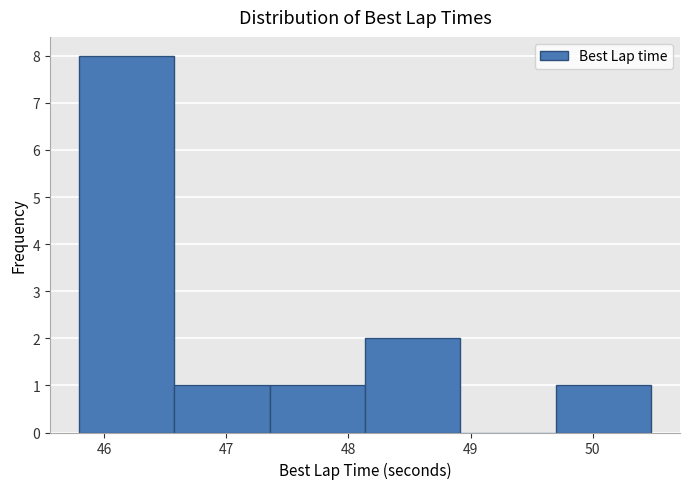

Reading left to right, transcribe this chart: for each bar, give the range it covers on the x-axis and its height. Neither the bar edges nor the heights are printed on the chart, so give them approximately, as read against the axes.

45.8 to 46.6: 8
46.6 to 47.4: 1
47.4 to 48.1: 1
48.1 to 48.9: 2
48.9 to 49.7: 0
49.7 to 50.5: 1